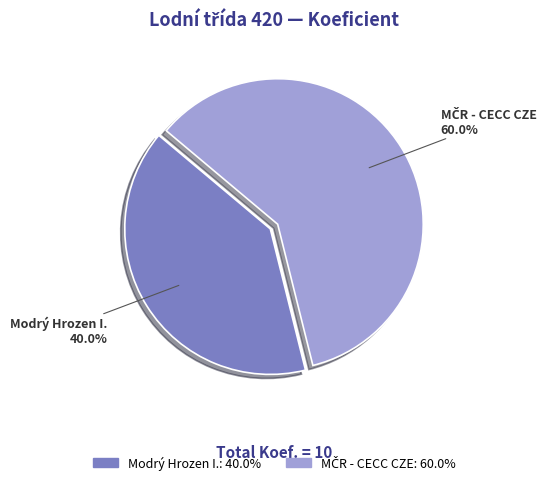

How many segments does this pie chart have?

2